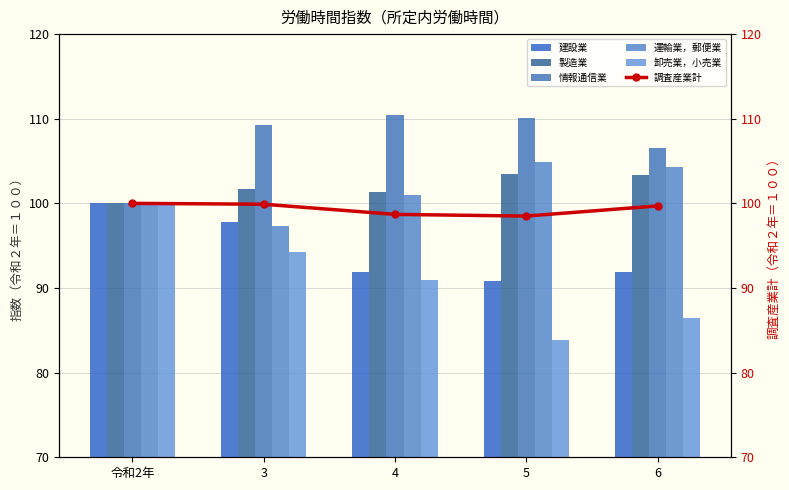

What is the difference between the maximum and minimum values in the 調査産業計 series?

1.5